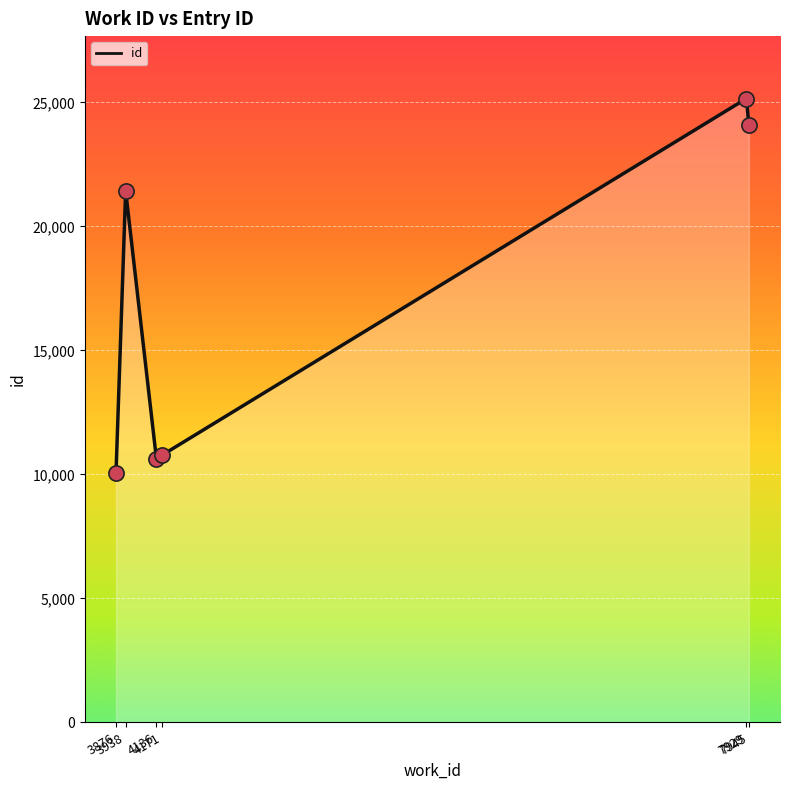

Approximately how many times larger is the value at 3876 compared to 7945?

0.4